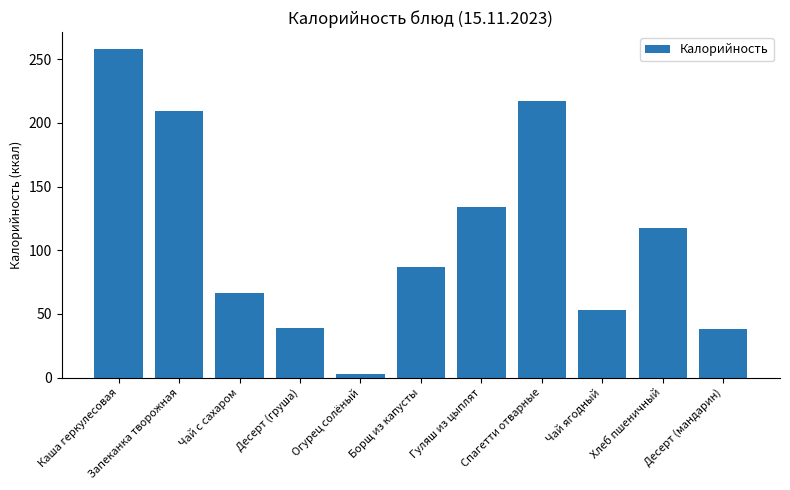

Does the chart contain any negative values?

No